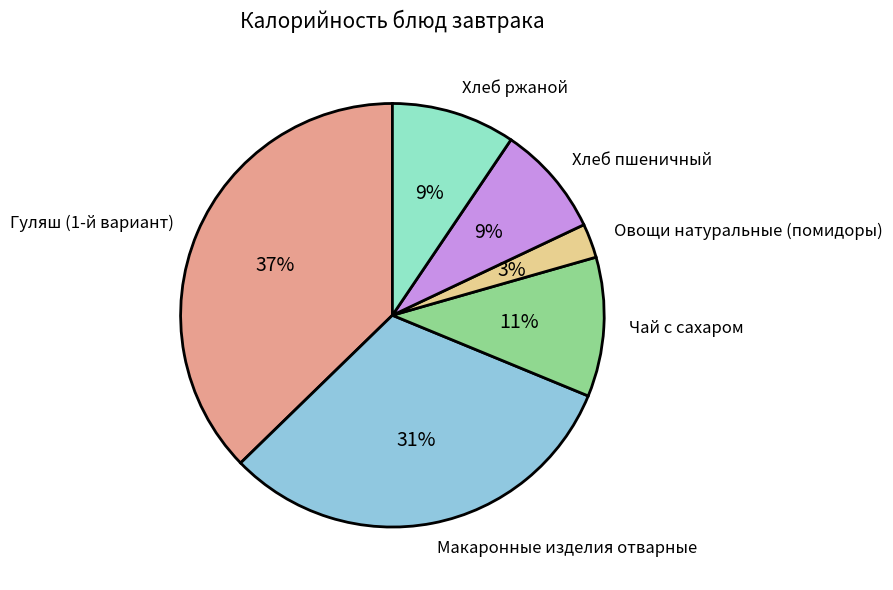

To the nearest percent, what is the average slice percentage?

17%